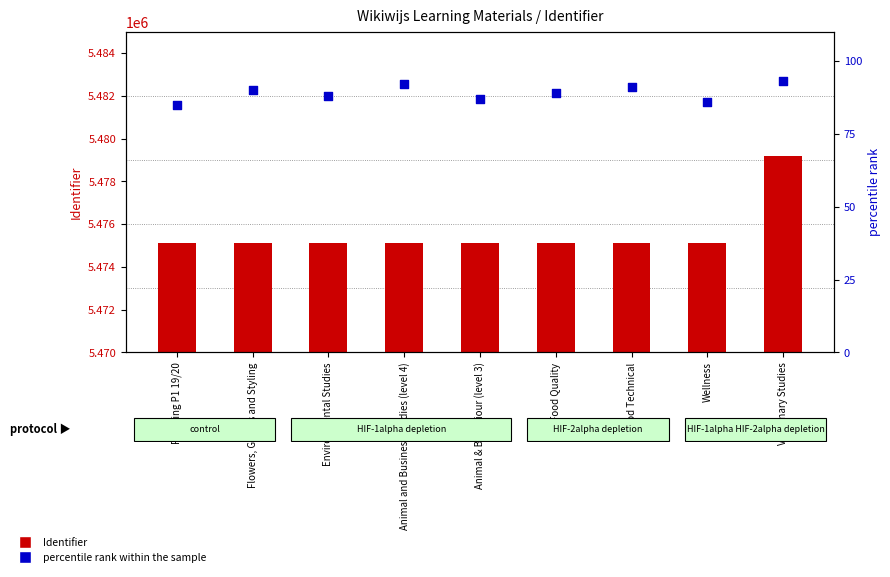

At which category is the sum across all series the highest?

Veterinary Studies